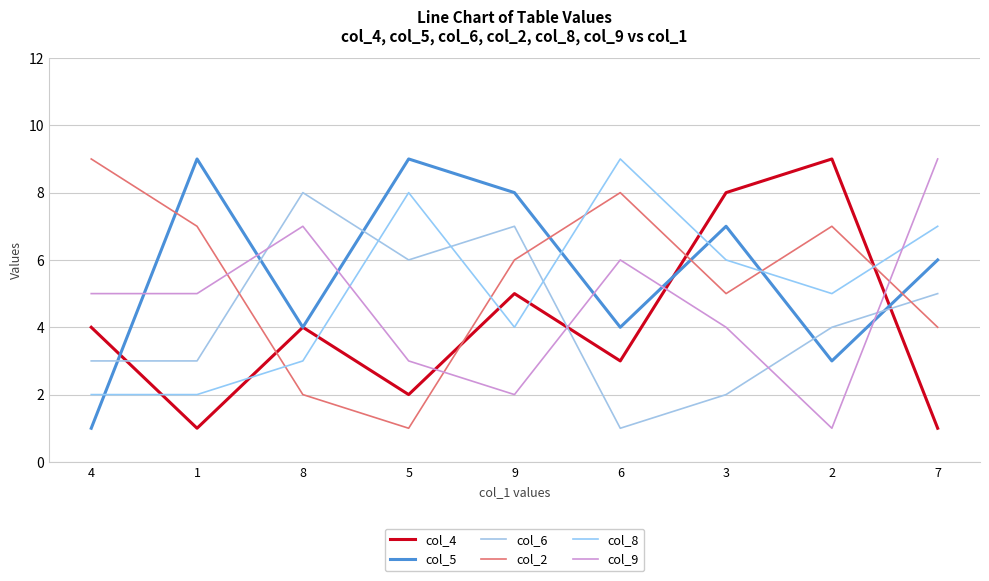

What are all the series names shown in the legend?

col_4, col_5, col_6, col_2, col_8, col_9